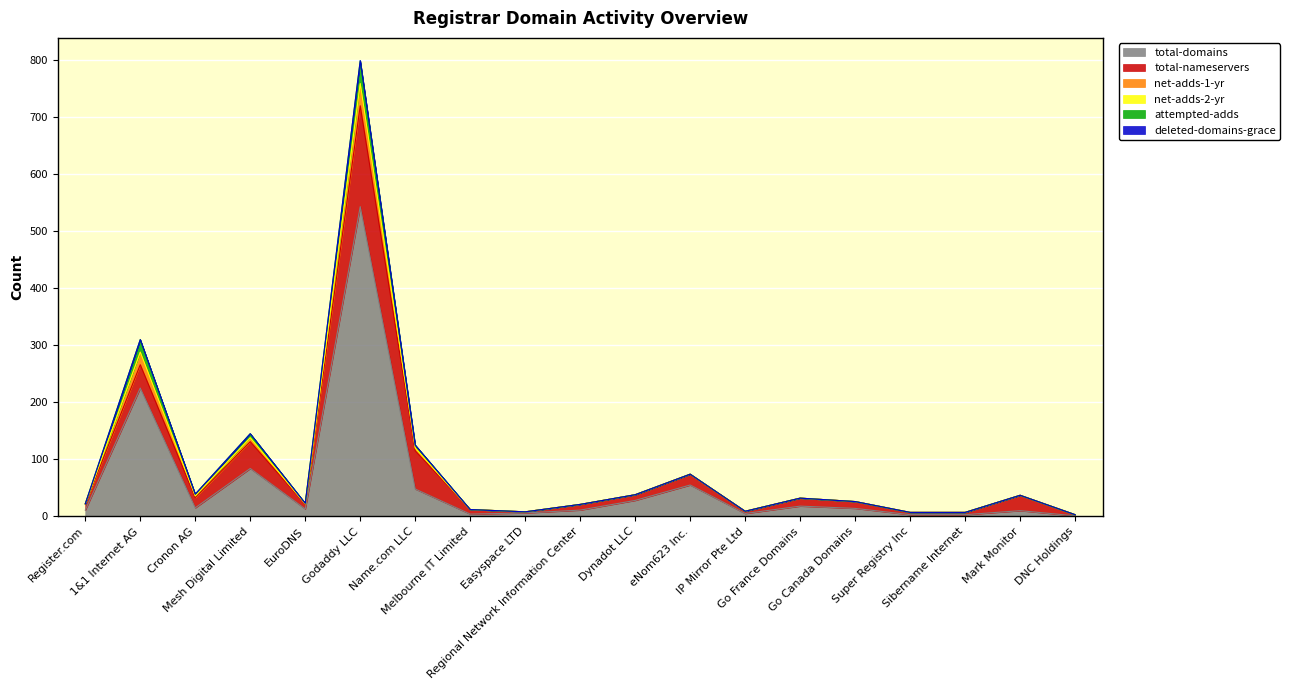

How many lines are shown in the chart?

6